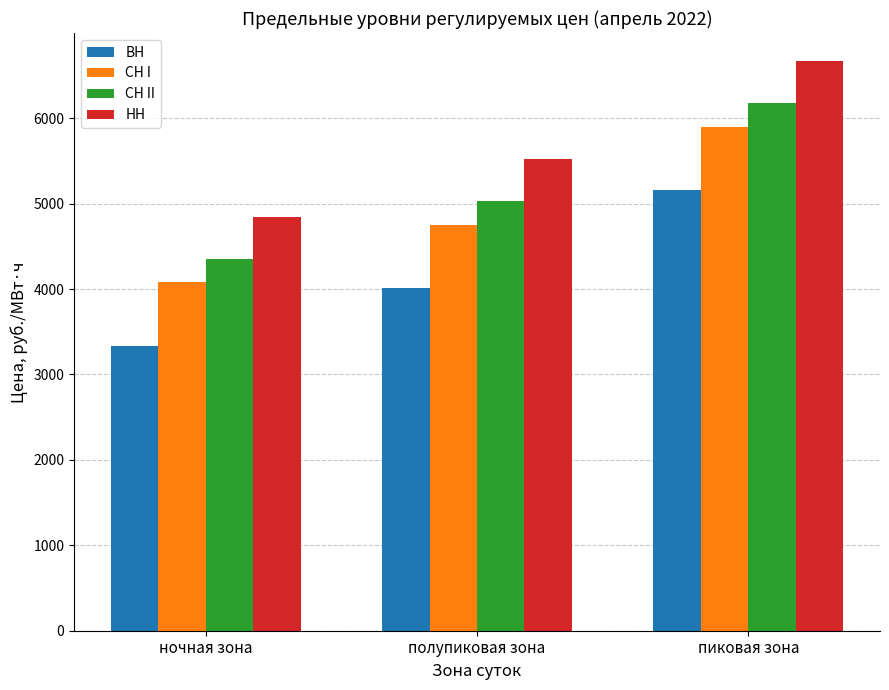

What is the minimum value for ВН?

3337.1